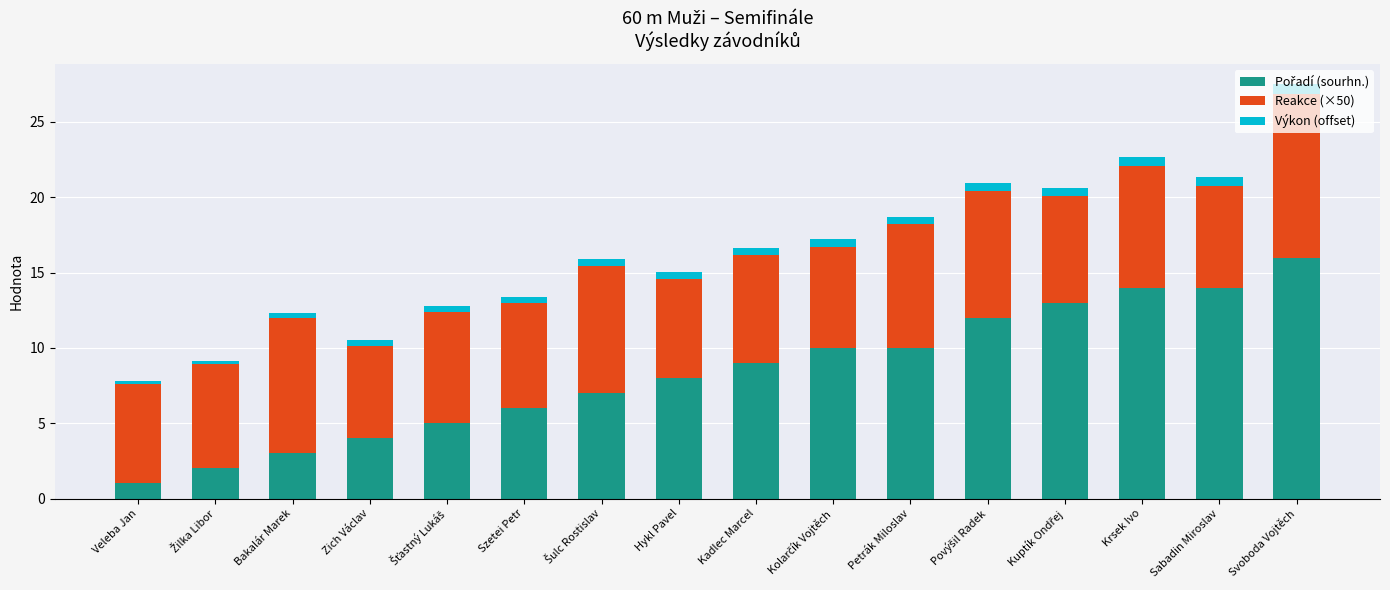

At which category is the sum across all series the highest?

Svoboda Vojtěch